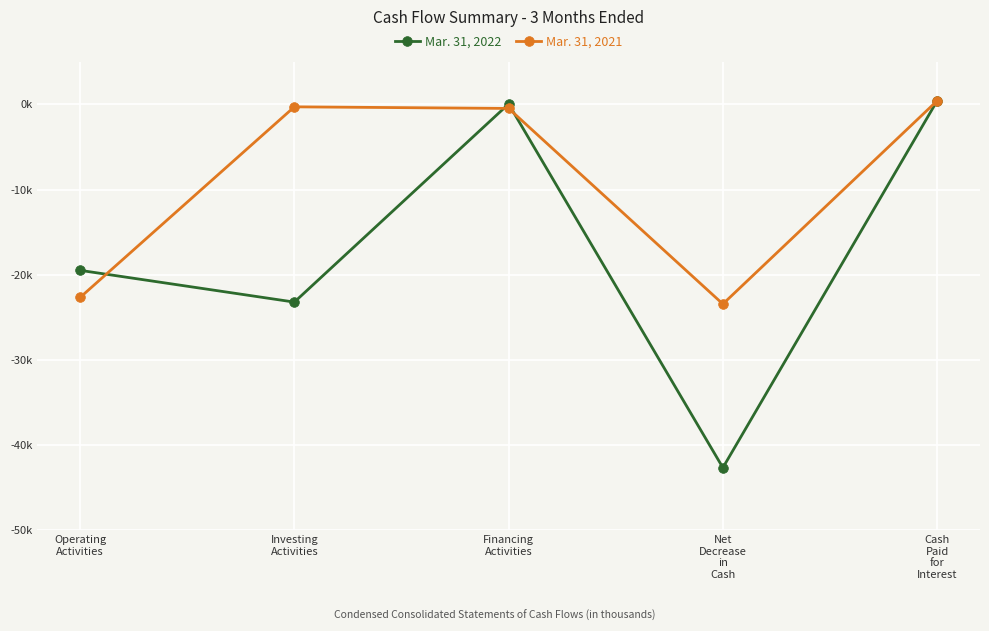

Which series ends up on top after the final intersection of Mar. 31, 2021 and Mar. 31, 2022?

Mar. 31, 2021